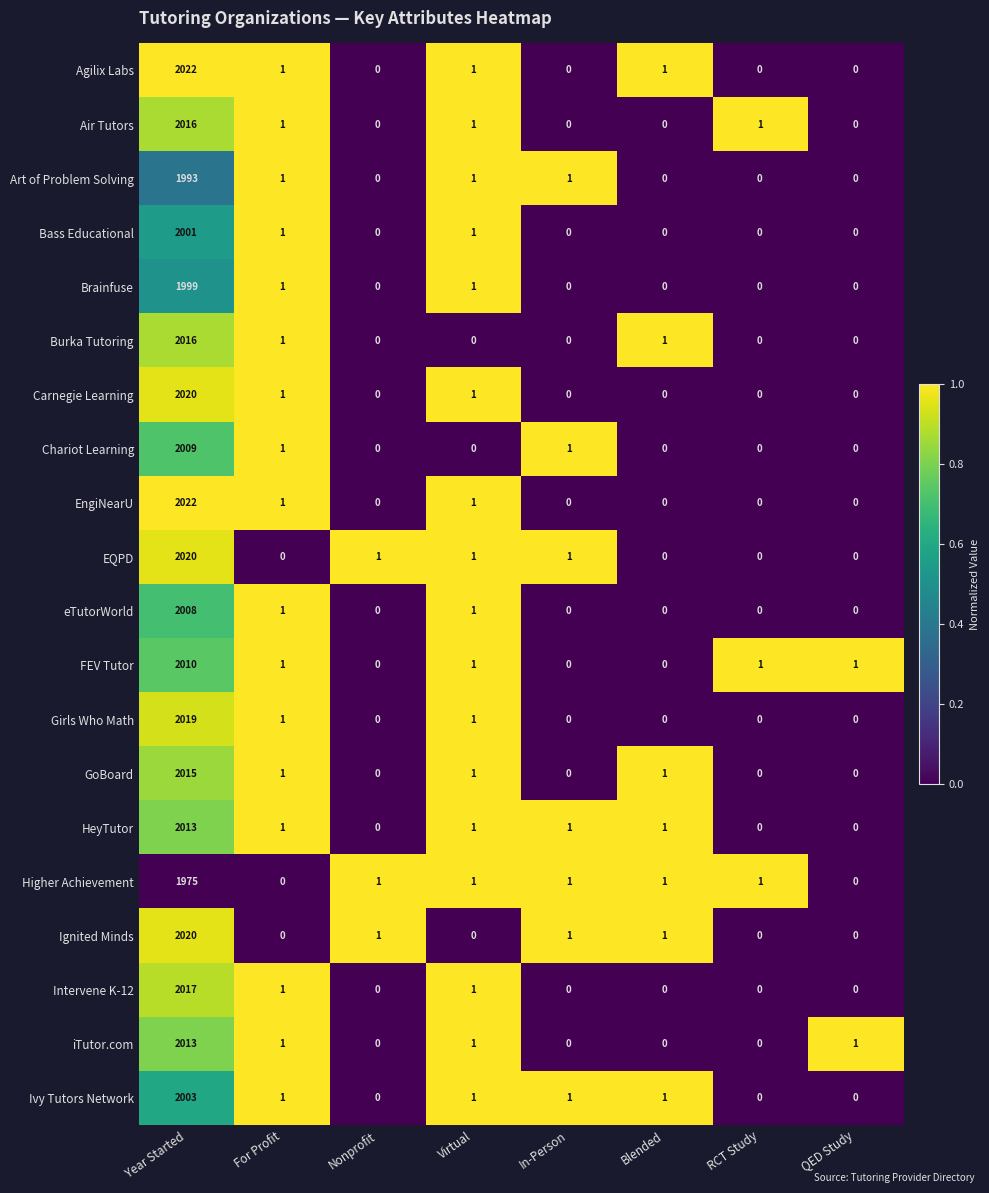

Which series has the largest total across all categories?

Agilix Labs